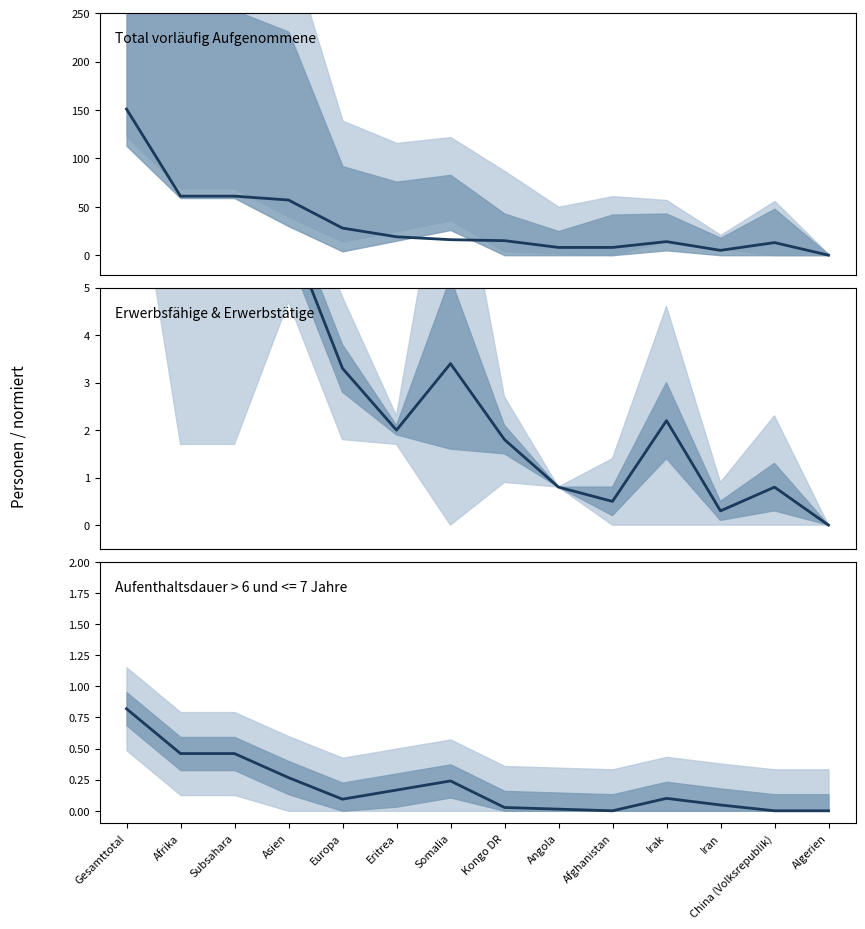

List the labels in order of value, smallest first.

Afghanistan, China (Volksrepublik), Algerien, Angola, Kongo DR, Iran, Europa, Irak, Eritrea, Somalia, Asien, Afrika, Subsahara, Gesamttotal